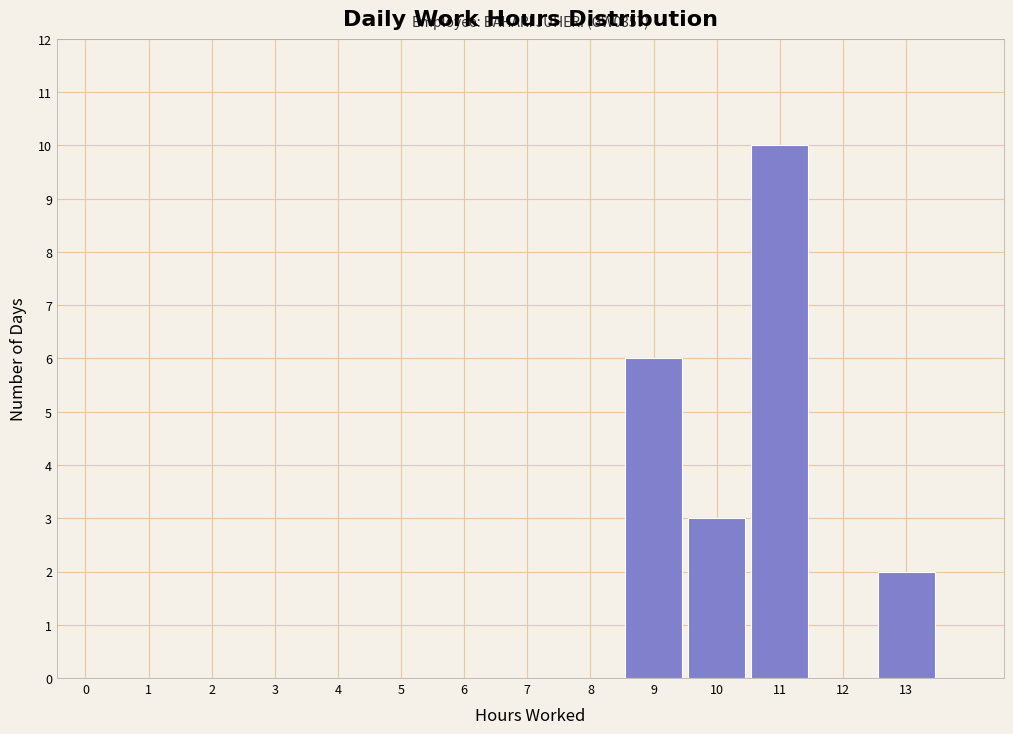

Reading left to right, transcribe all the data shown in this chart.

0=0	1=0	2=0	3=0	4=0	5=0	6=0	7=0	8=0	9=6	10=3	11=10	12=0	13=2